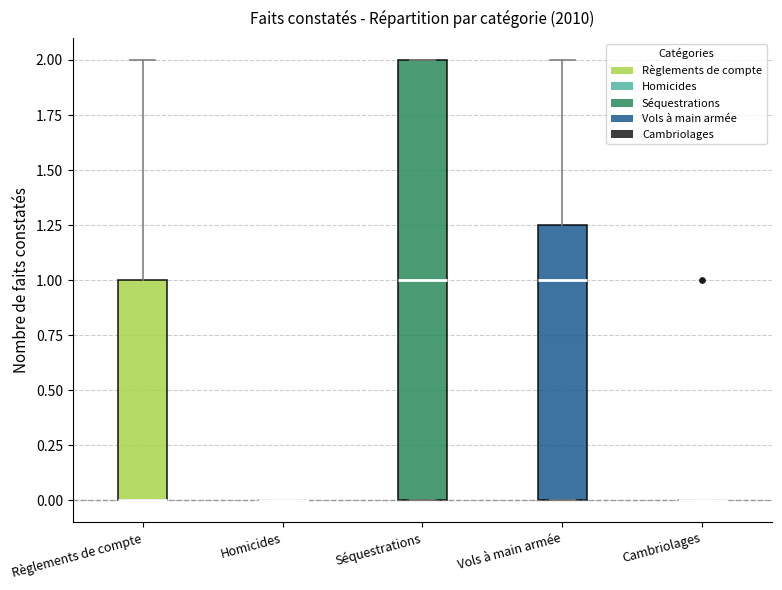

Reading left to right, read every box against the y-axis: the position of its median line, the range the box covers, and the ends of its whiskers. The values are not printed on the chart, so give them approximately, as read against the axis.

Règlements de compte: median 0.00 (drawn on the box's lower edge), box 0.00 to 1.00, whiskers 0.00 to 2.00
Homicides: box collapsed to a line at 0.00, whiskers 0.00 to 0.00
Séquestrations: median 1.00, box 0.00 to 2.00, whiskers 0.00 to 2.00
Vols à main armée: median 1.00, box 0.00 to 1.25, whiskers 0.00 to 2.00
Cambriolages: box collapsed to a line at 0.00, whiskers 0.00 to 0.00